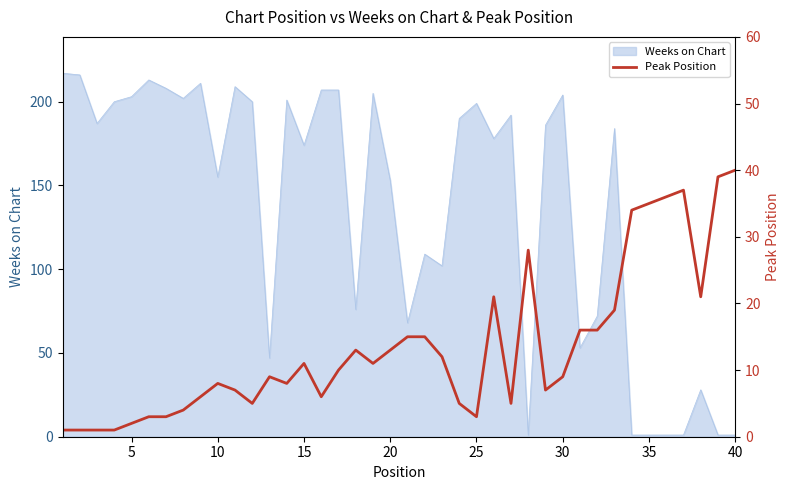

What is the highest value of the Weeks on Chart series?

217